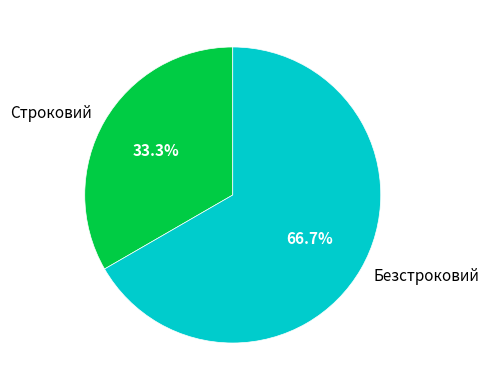

To the nearest percent, what percentage of the pie is Безстроковий?

67%